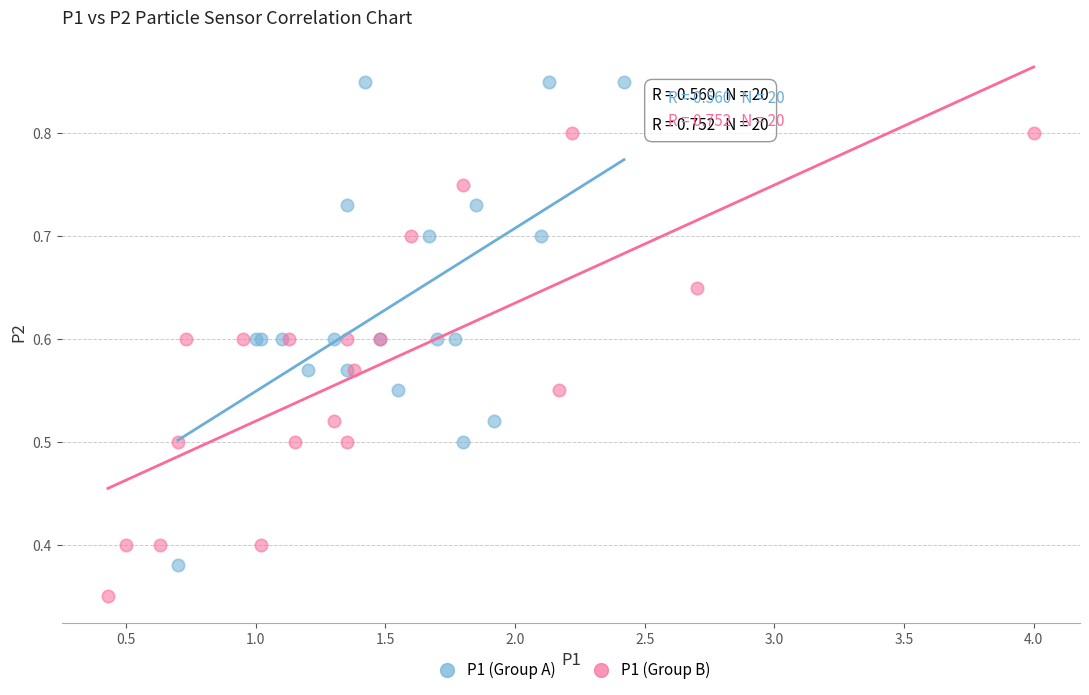

Which series reaches the maximum Y coordinate?

P1 (Group A)